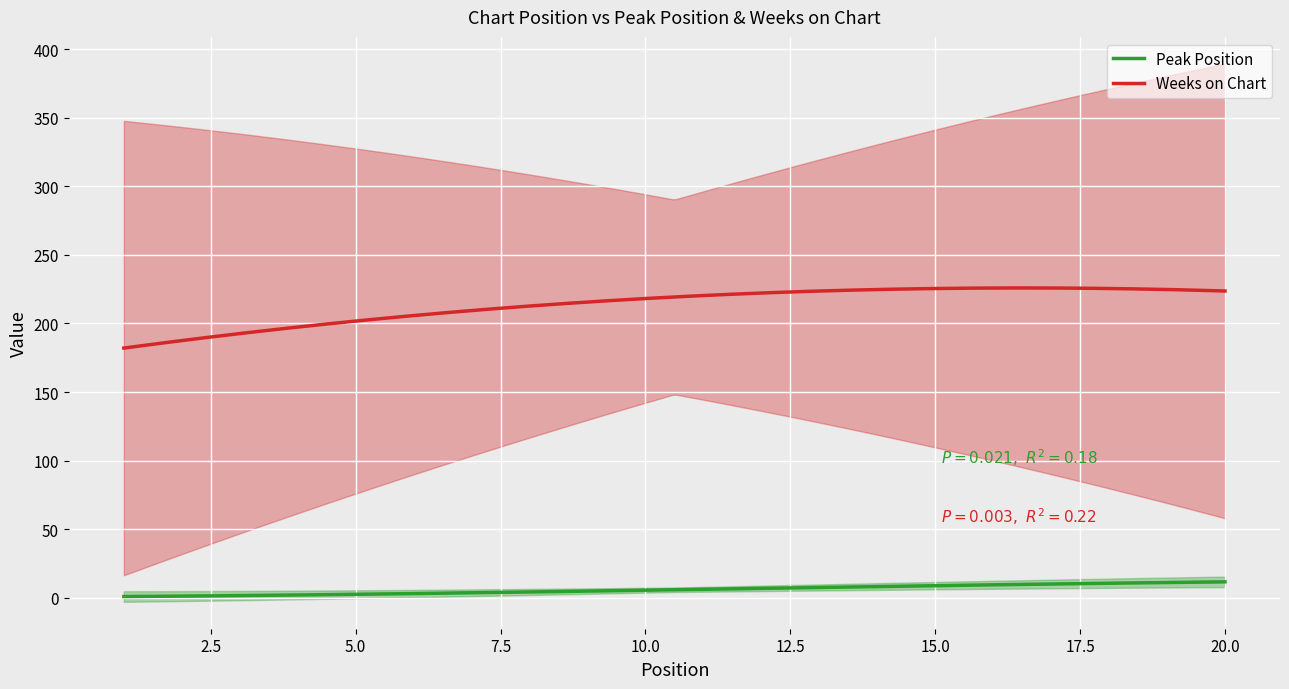

The value of Peak Position at 15 is 3. True or false?

False